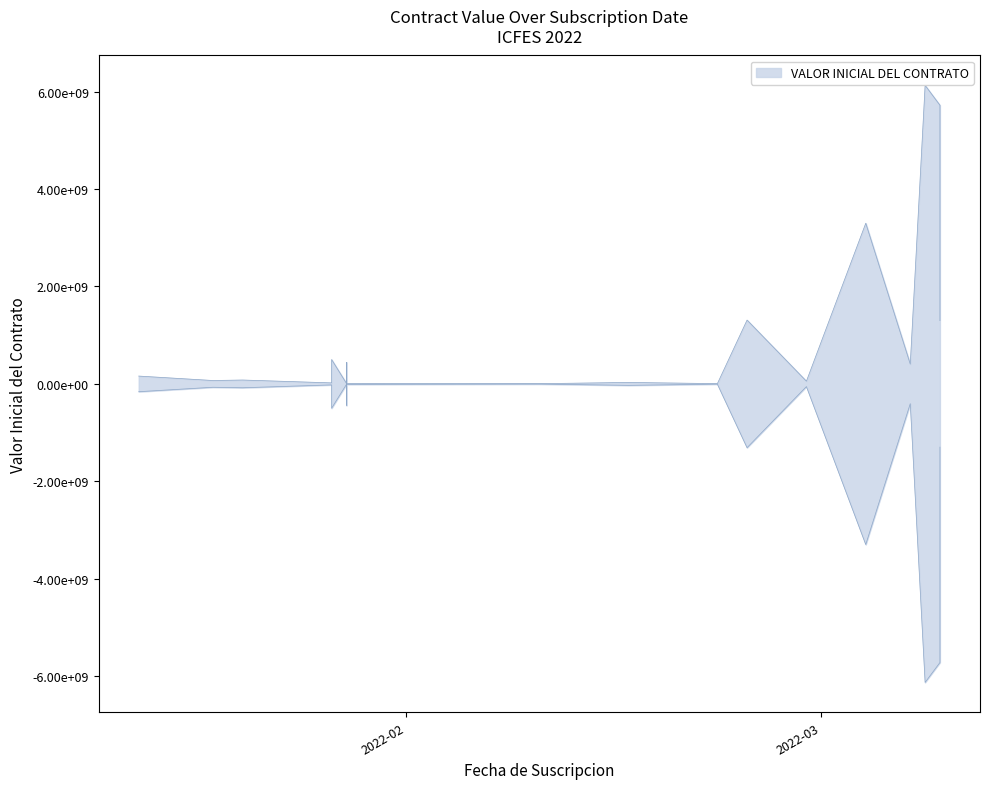

How many interior local valleys (lower than both neighbors) does the data have?

7